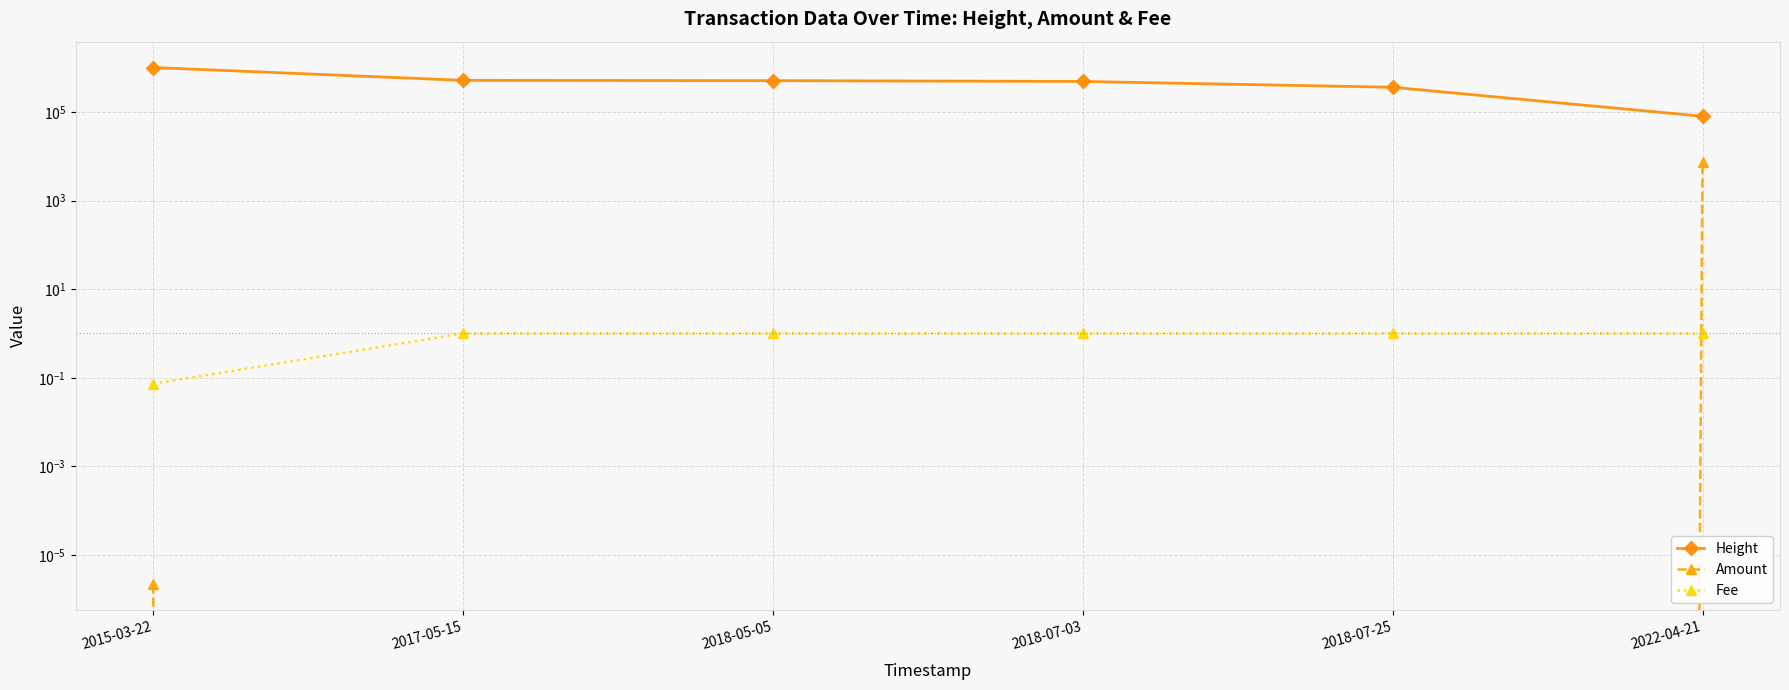

Which series changed the most between 2018-07-03 and 2018-07-25?

Height